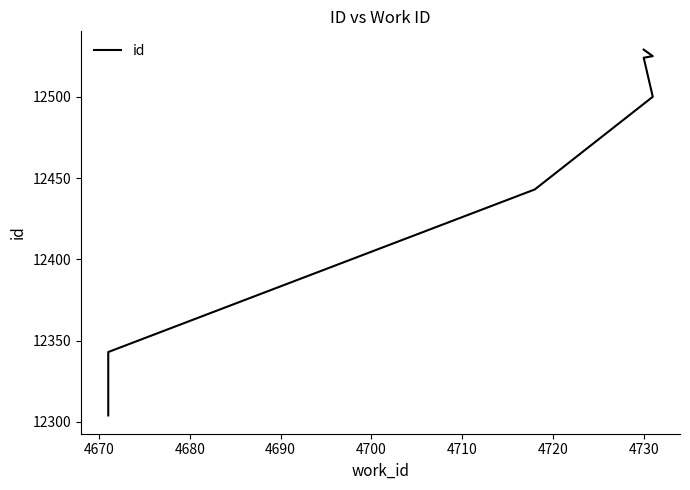

Is it true that the value at 4730 is 6200?

False